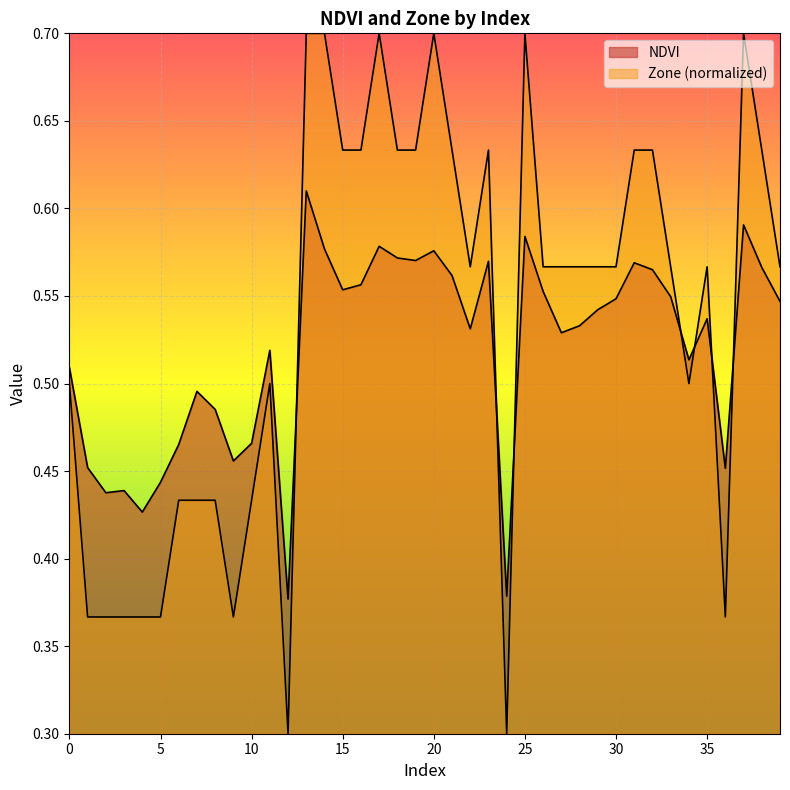

At which label is NDVI closest to 0?

12